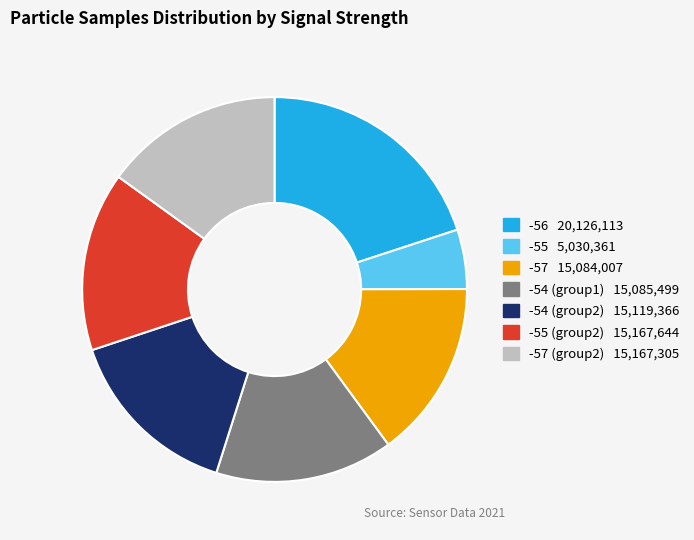

Is there any slice that represents more than half of the pie?

No